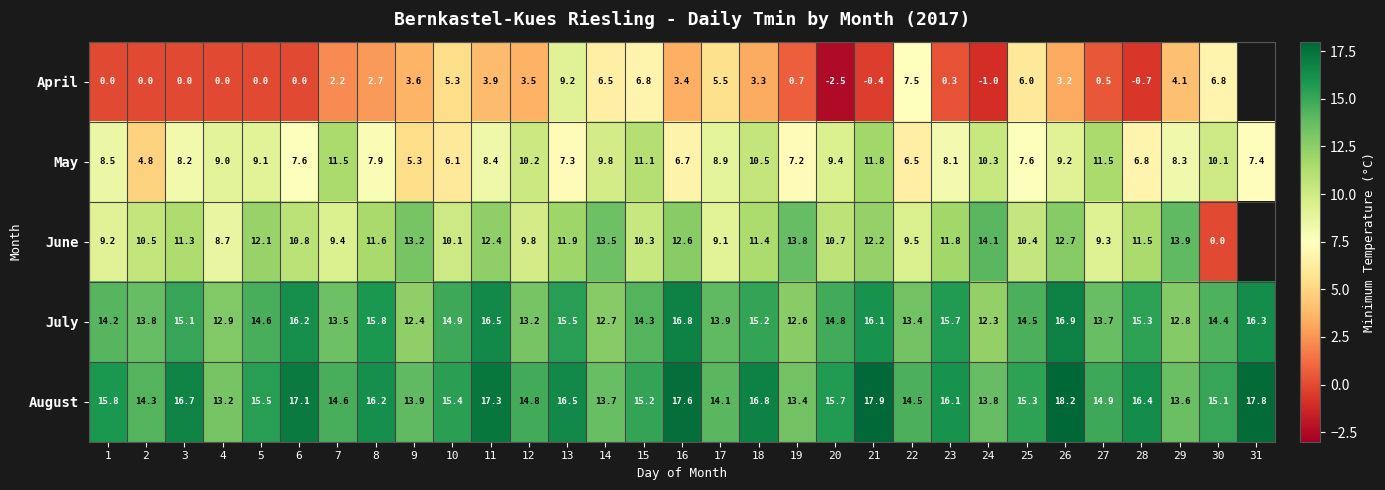

What is the spread (max minus min) of values at 9?

10.3